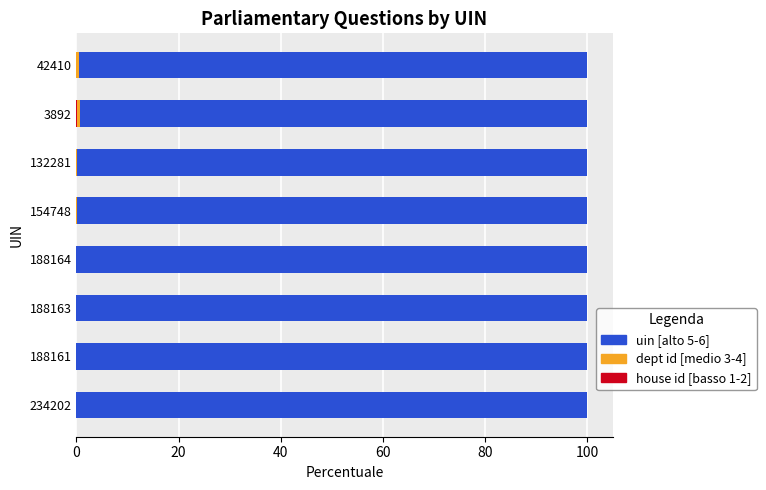

How many distinct data groups are displayed?

3